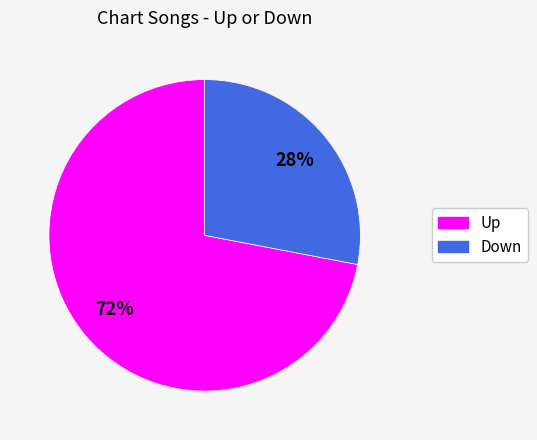

To the nearest percent, what is the difference between the largest and smallest slice percentages?

44%